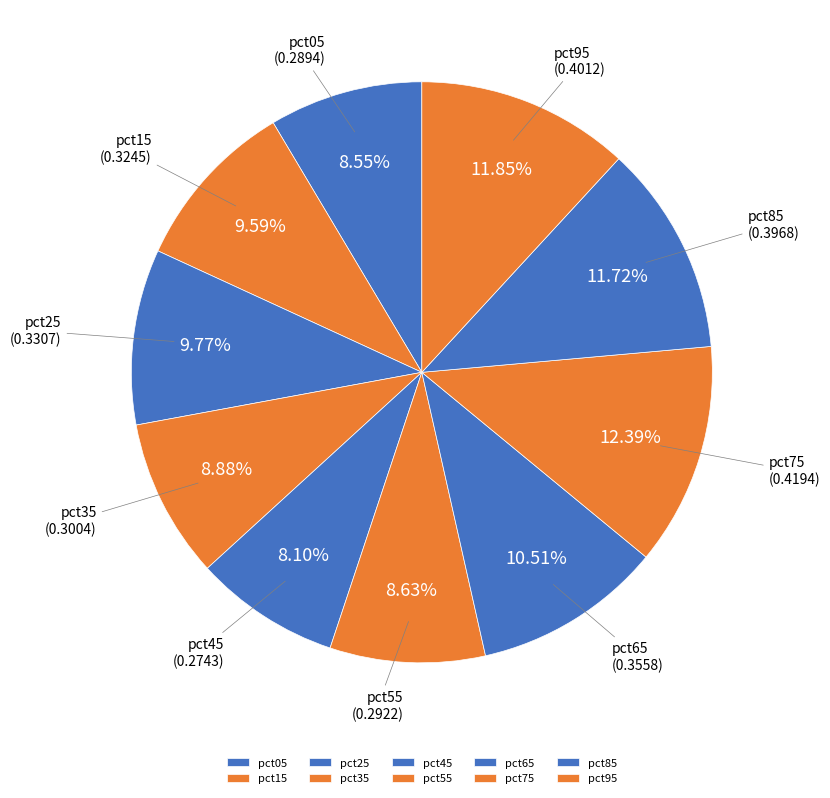

What percentage is the pct35 slice, to the nearest percent?

9%